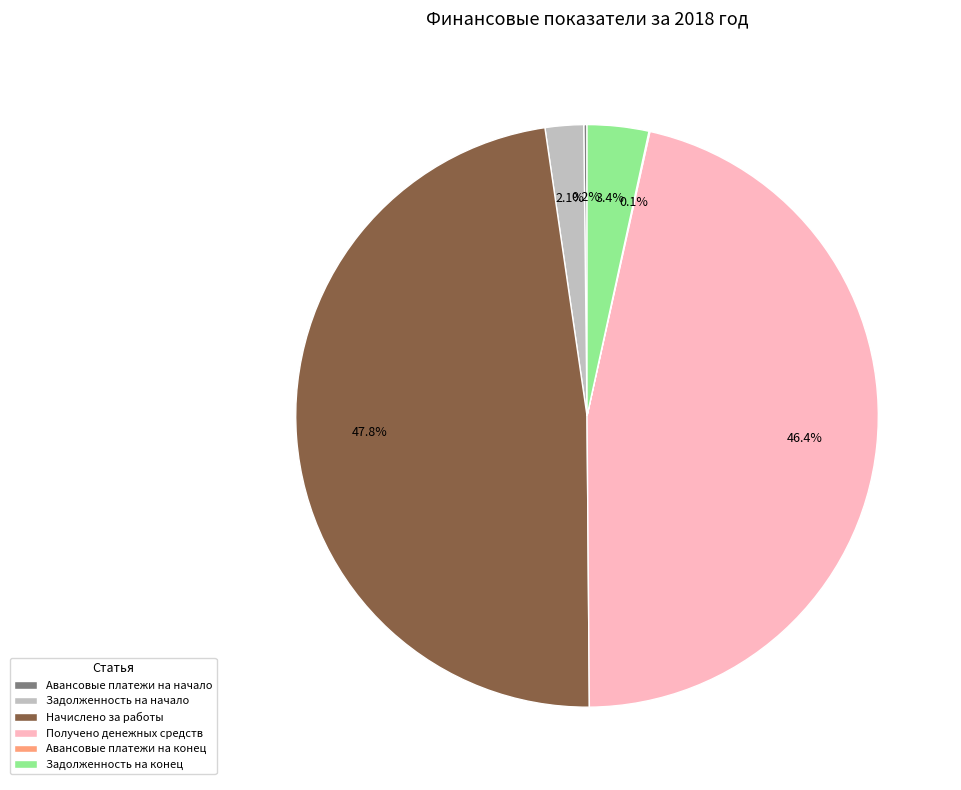

Which slice is the largest?

Начислено за работы